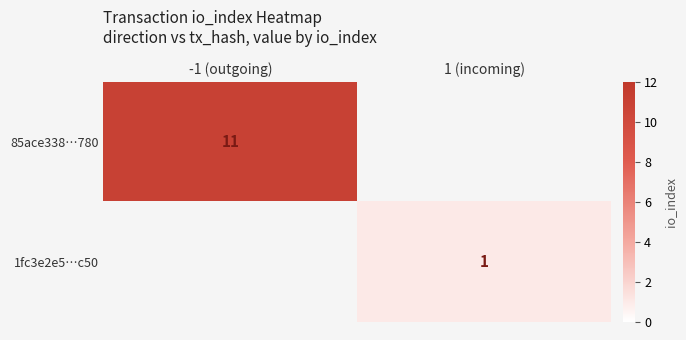

The value of 1fc3e2e5…c50 at 1 (incoming) is 2. True or false?

False